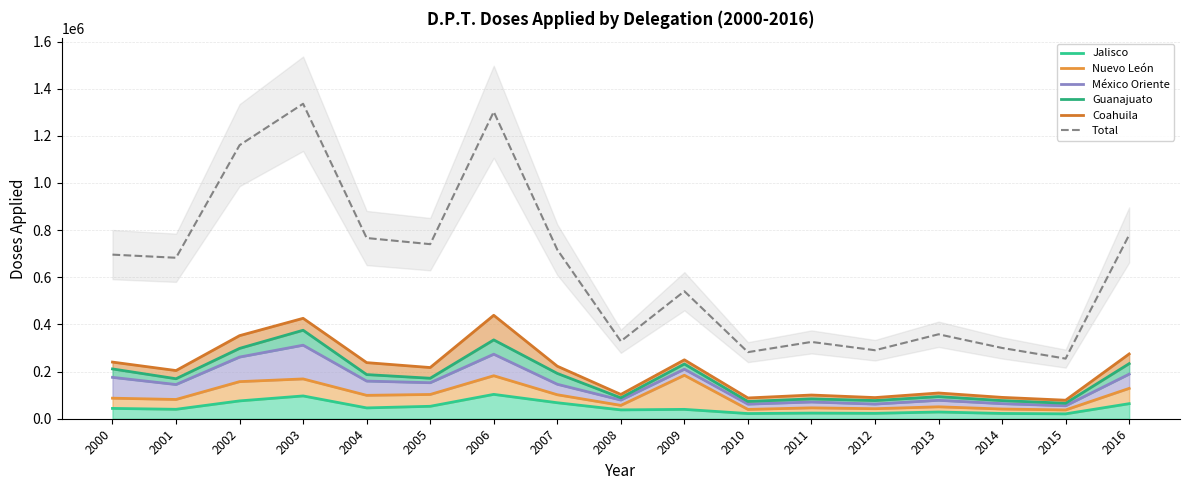

True or false: México Oriente has more than 2 points higher than both neighbors.

True